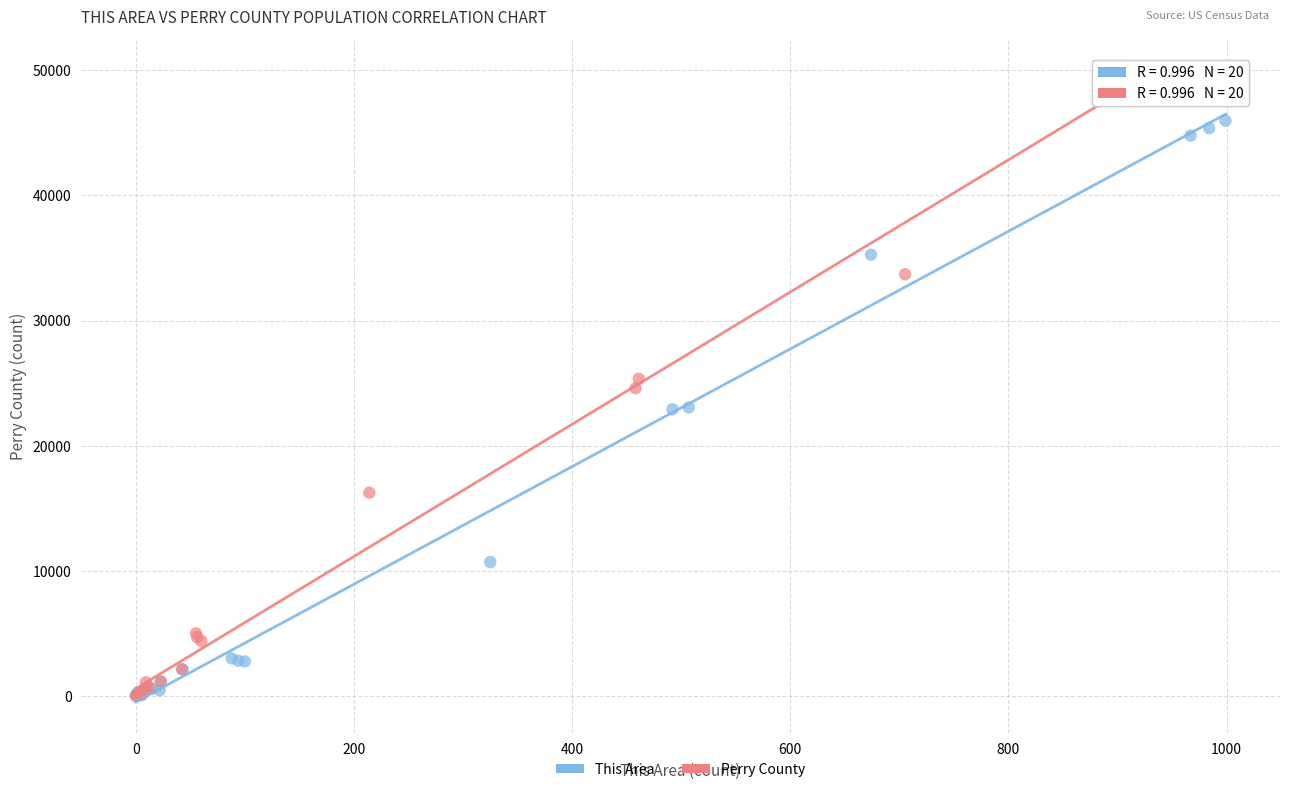

Which series has the widest spread of Y values?

Perry County